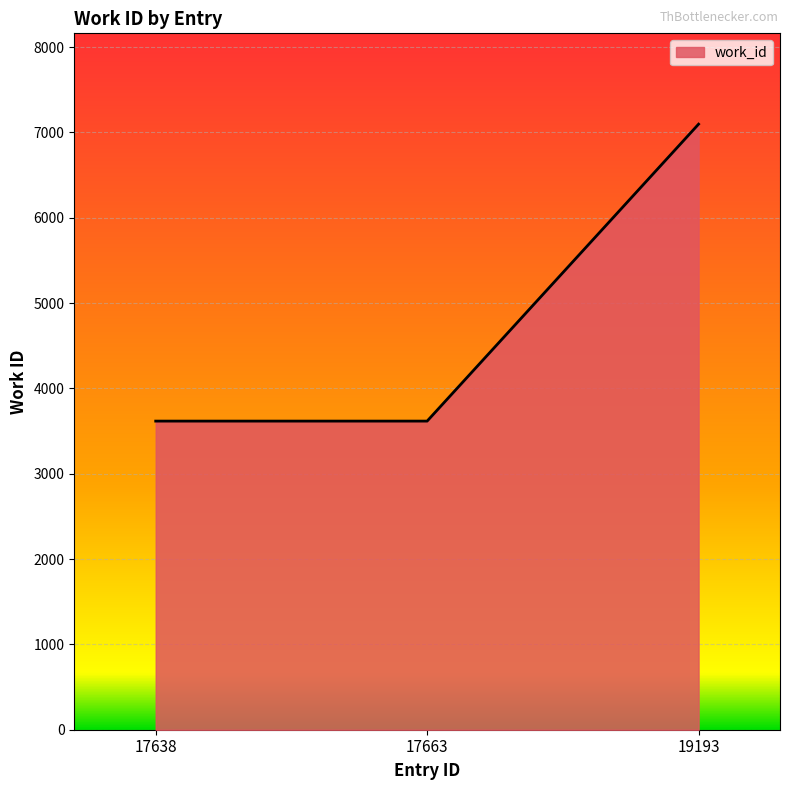

Which category has the highest value across all series?

19193